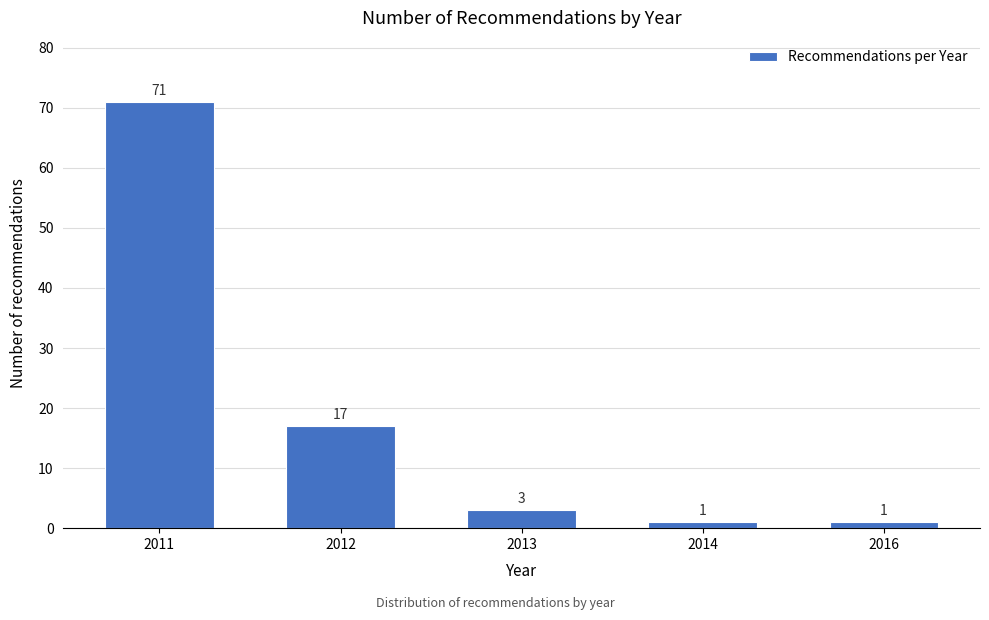

Reading left to right, list all the values displayed in this chart.

2011=71	2012=17	2013=3	2014=1	2016=1